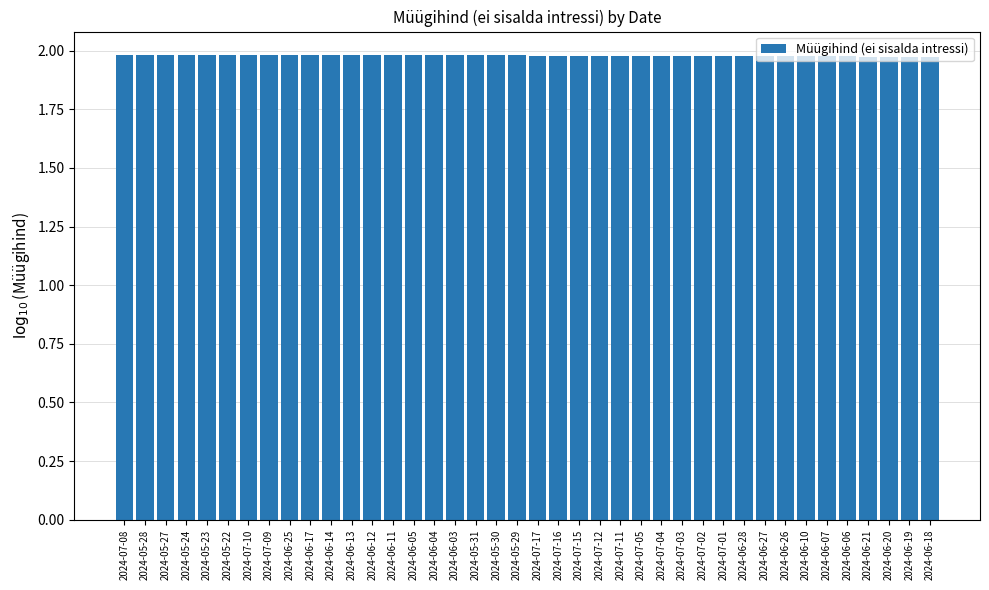

How many series are shown in this chart?

1